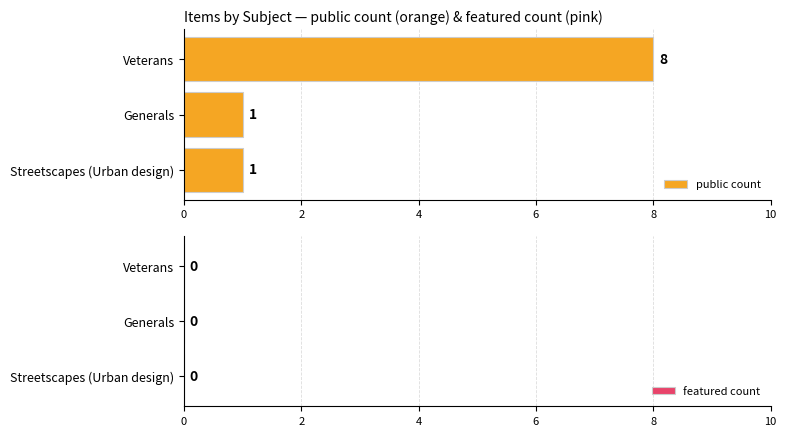

Approximately how many times larger is the value at Streetscapes (Urban design) compared to Generals?

1.0